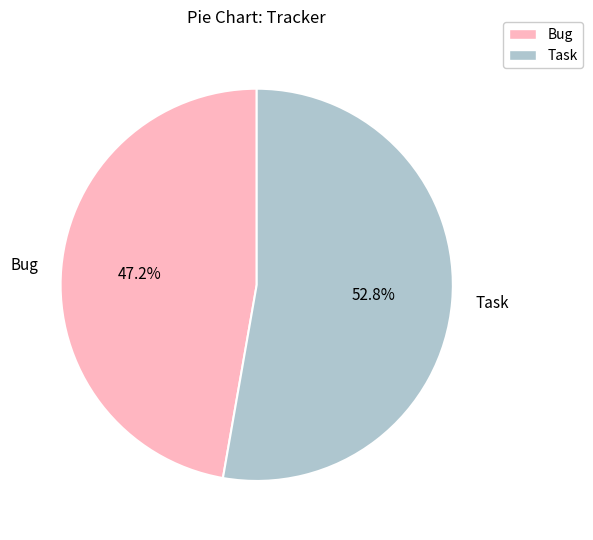

Which category has the smallest portion of the pie?

Bug